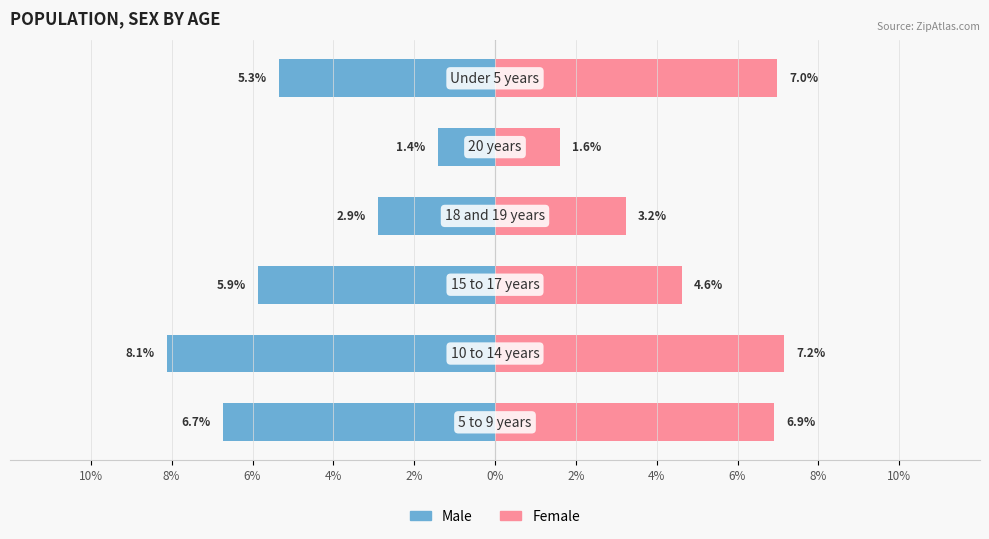

What is the difference between the maximum and minimum values in the Male series?

6.7